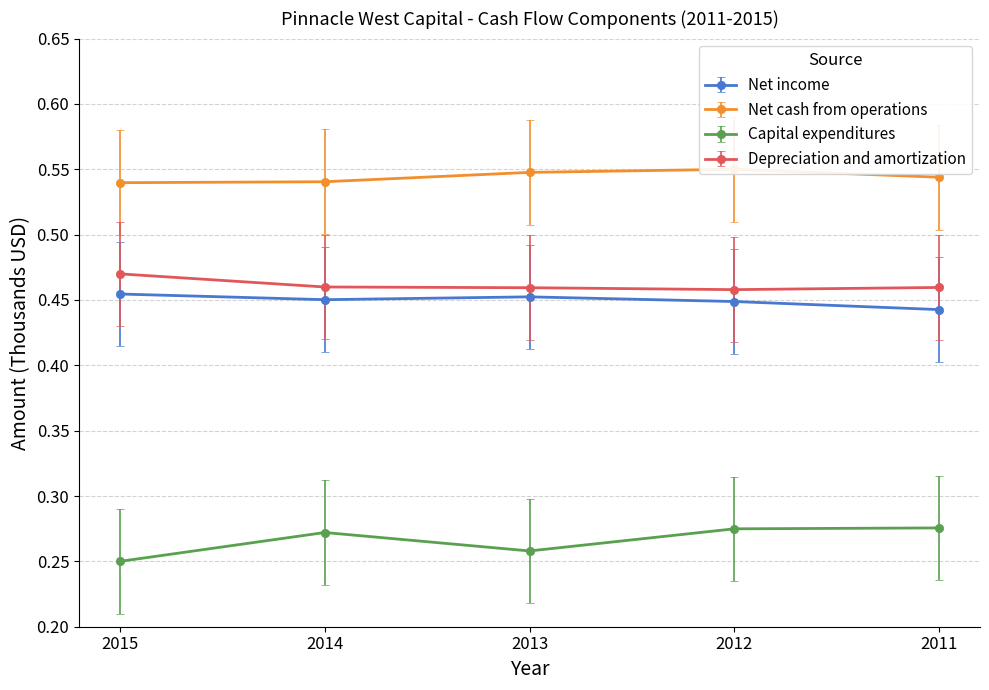

What is the lowest value of the Net income series?

0.4